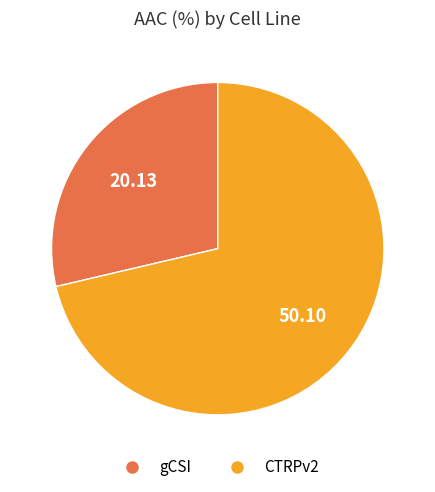

Rank the categories by value from highest to lowest.

CTRPv2, gCSI